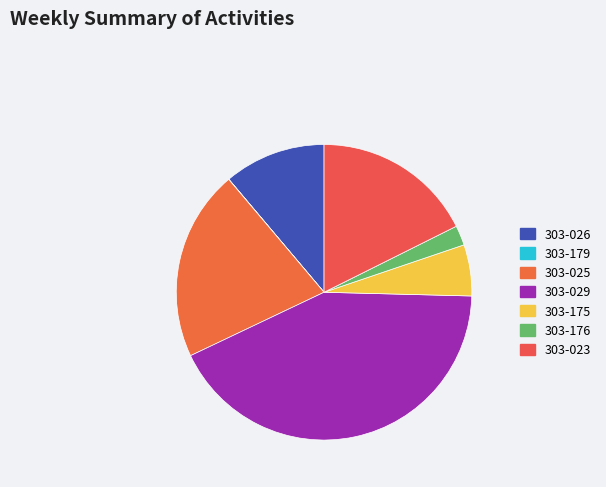

Approximately how many times larger is the value at 303-029 compared to 303-175?

7.6